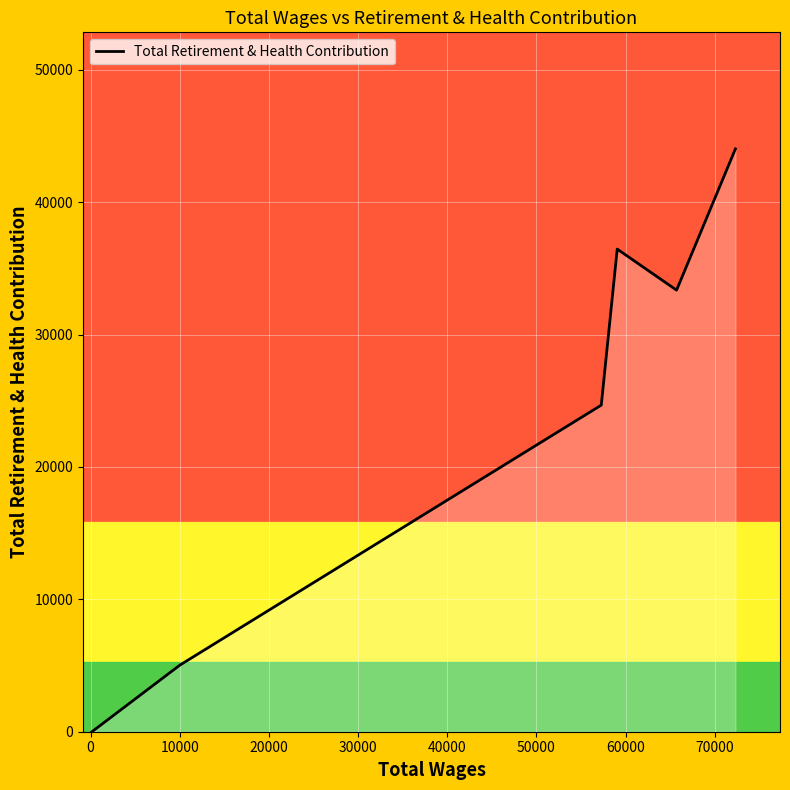

What is the sum of all values?

143535